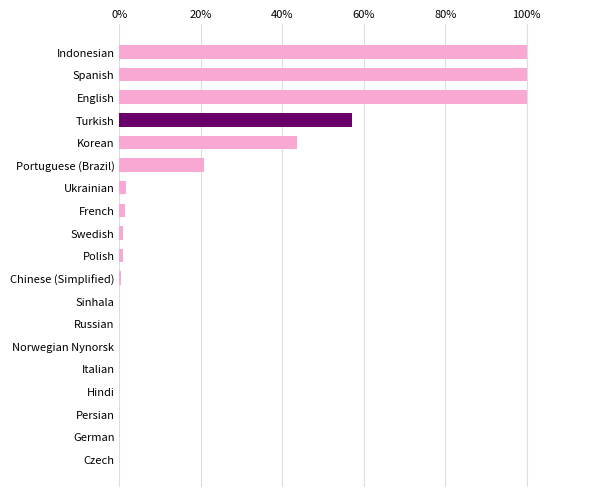

Which has a higher value, Indonesian or Italian?

Indonesian